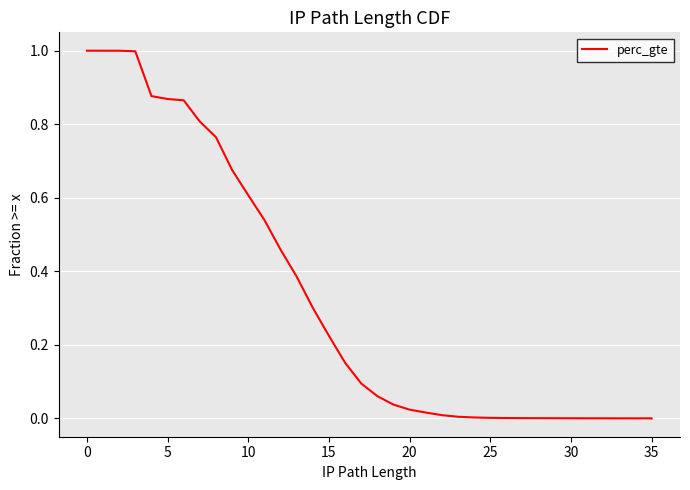

What is the label of the 24th point from the right?

12